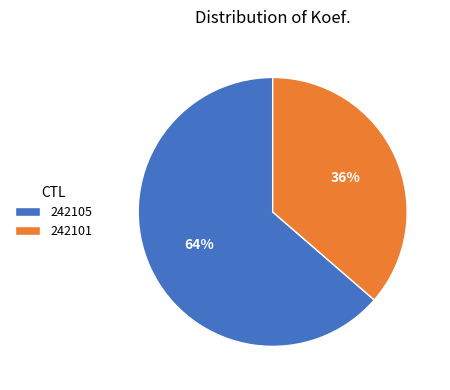

Rank the categories by value from lowest to highest.

242101, 242105